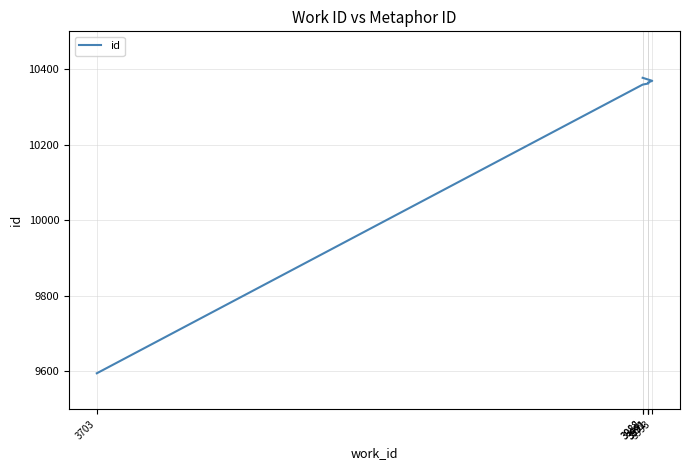

What is the label of the 6th point from the right?

3988